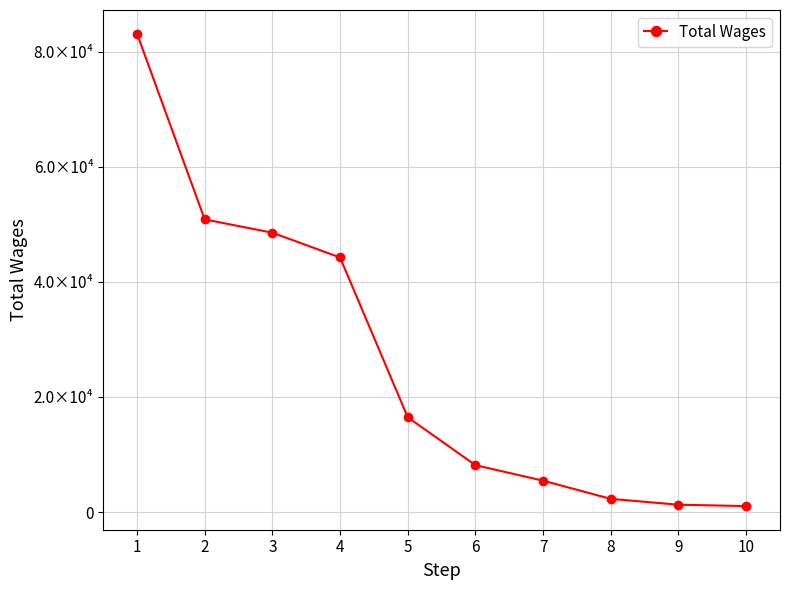

Is this an area chart (filled region under the line)?

No